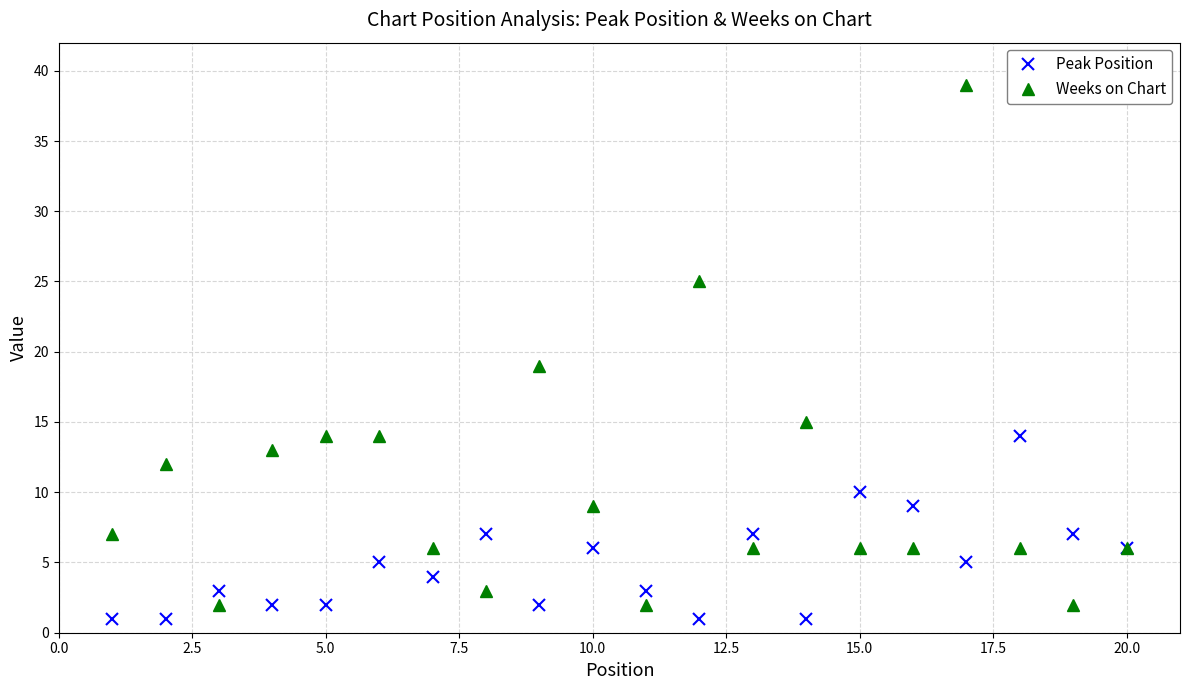

Rank the series by their average value, from highest to lowest.

Weeks on Chart, Peak Position